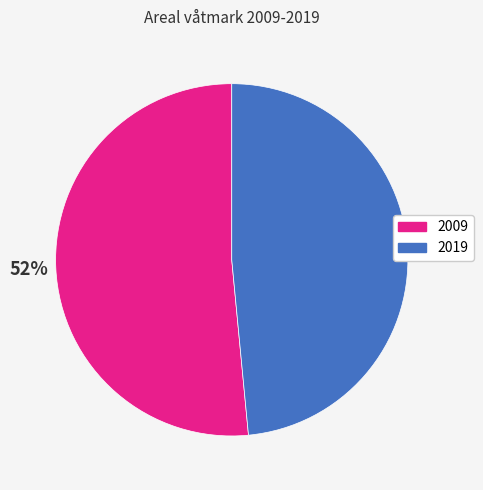

How many segments does this pie chart have?

2